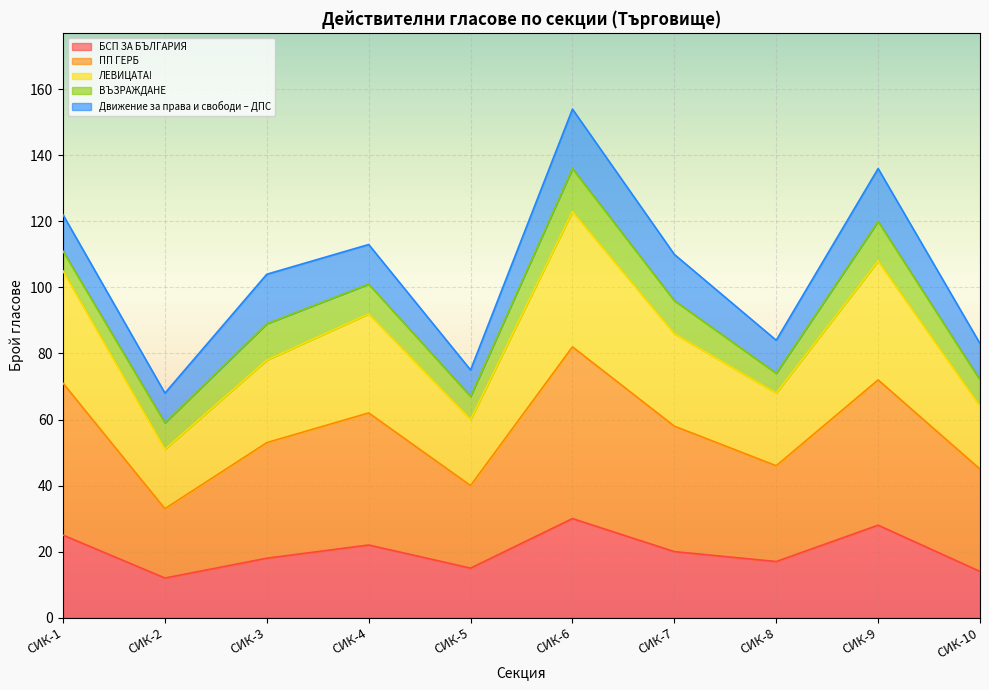

List the labels in order of ЛЕВИЦАТА! value, largest first.

СИК-6, СИК-9, СИК-1, СИК-4, СИК-7, СИК-3, СИК-8, СИК-10, СИК-5, СИК-2